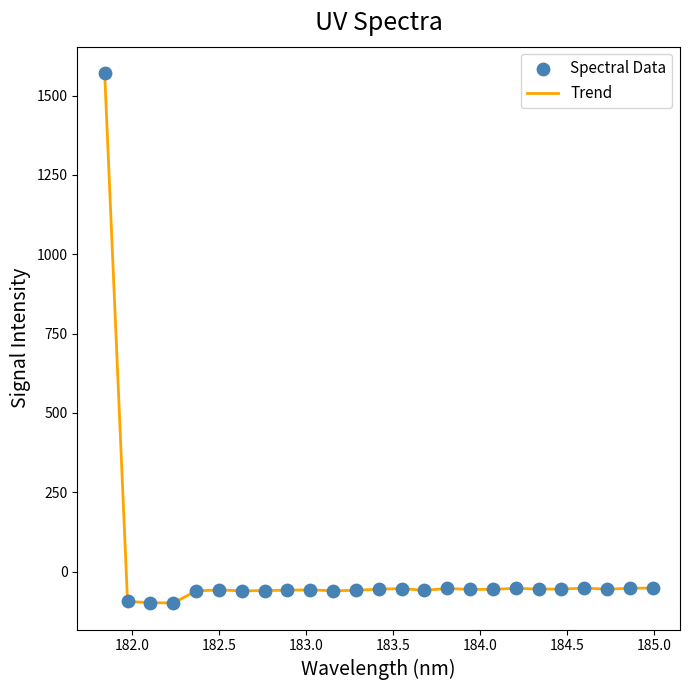

What is the smallest value displayed?

-99.3